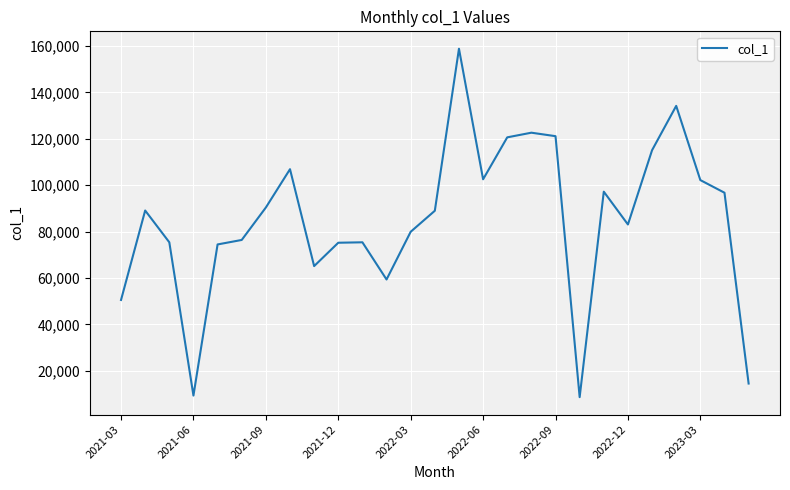

What is the difference between the maximum and minimum values?

150198